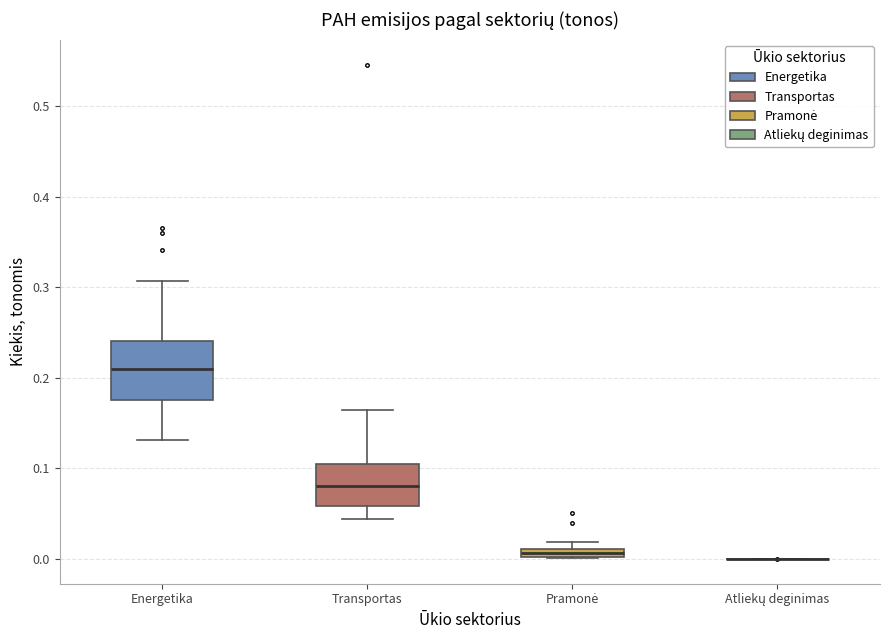

Which box is the tallest, from its lower edge to its upper edge?

Energetika